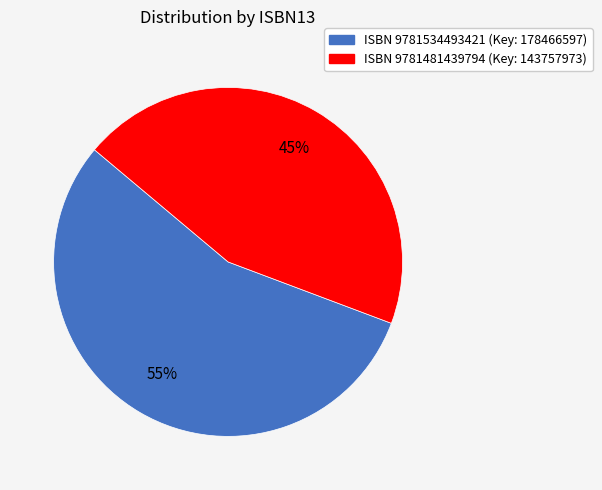

How many slices are in this pie chart?

2